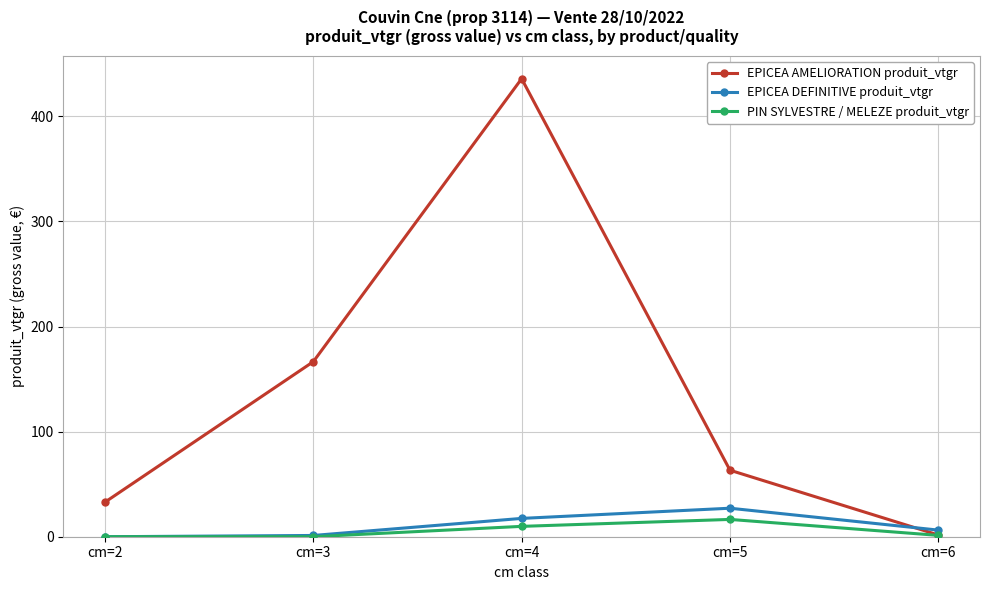

Does the chart display data point markers on the line(s)?

Yes